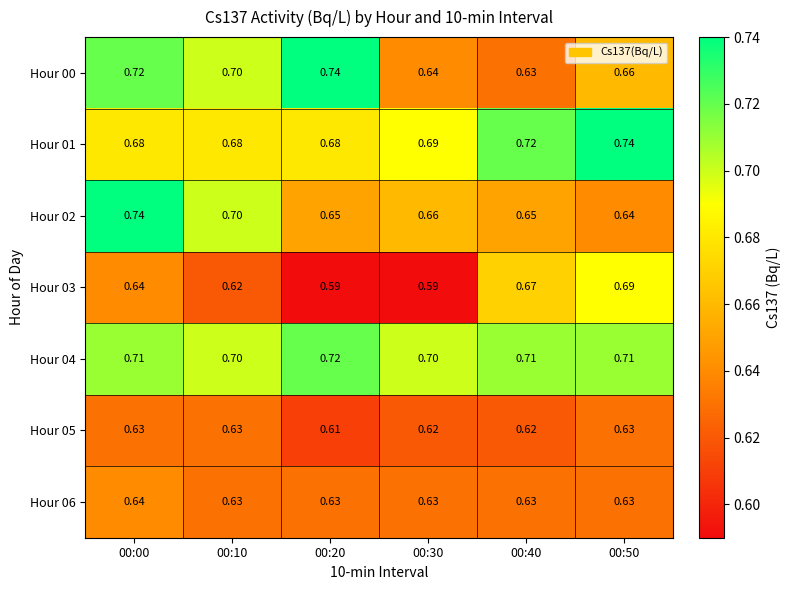

What is the greatest value displayed?

0.7